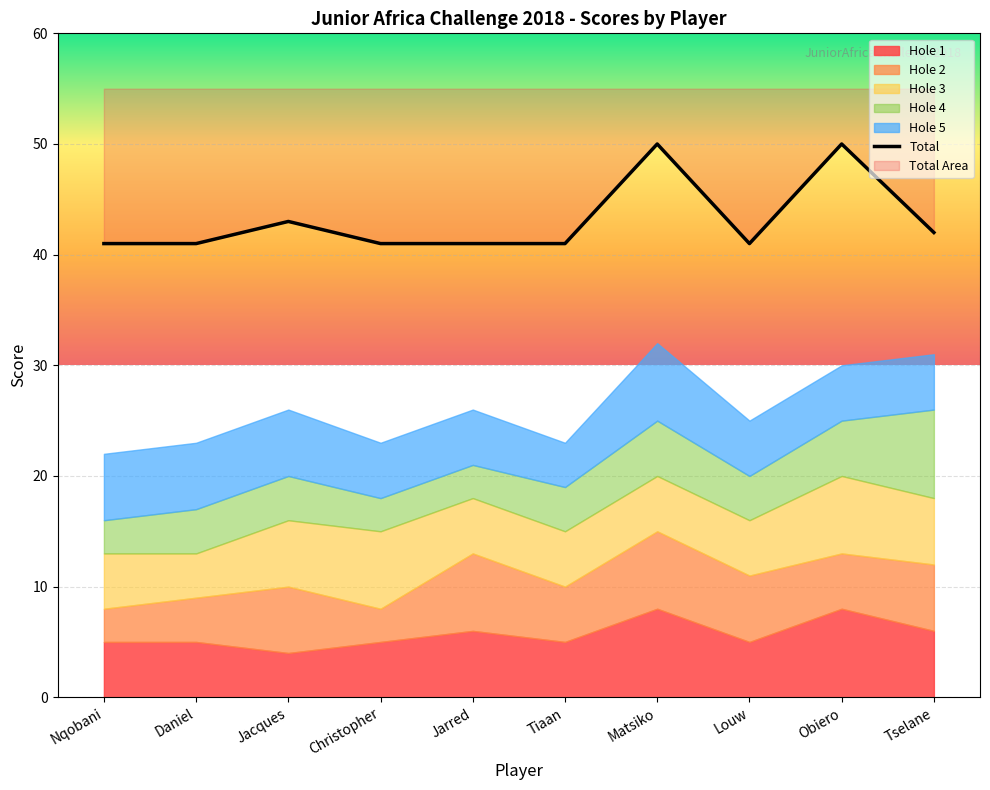

Rank the categories by value from highest to lowest.

Matsiko, Obiero, Jacques, Tselane, Nqobani, Daniel, Christopher, Jarred, Tiaan, Louw